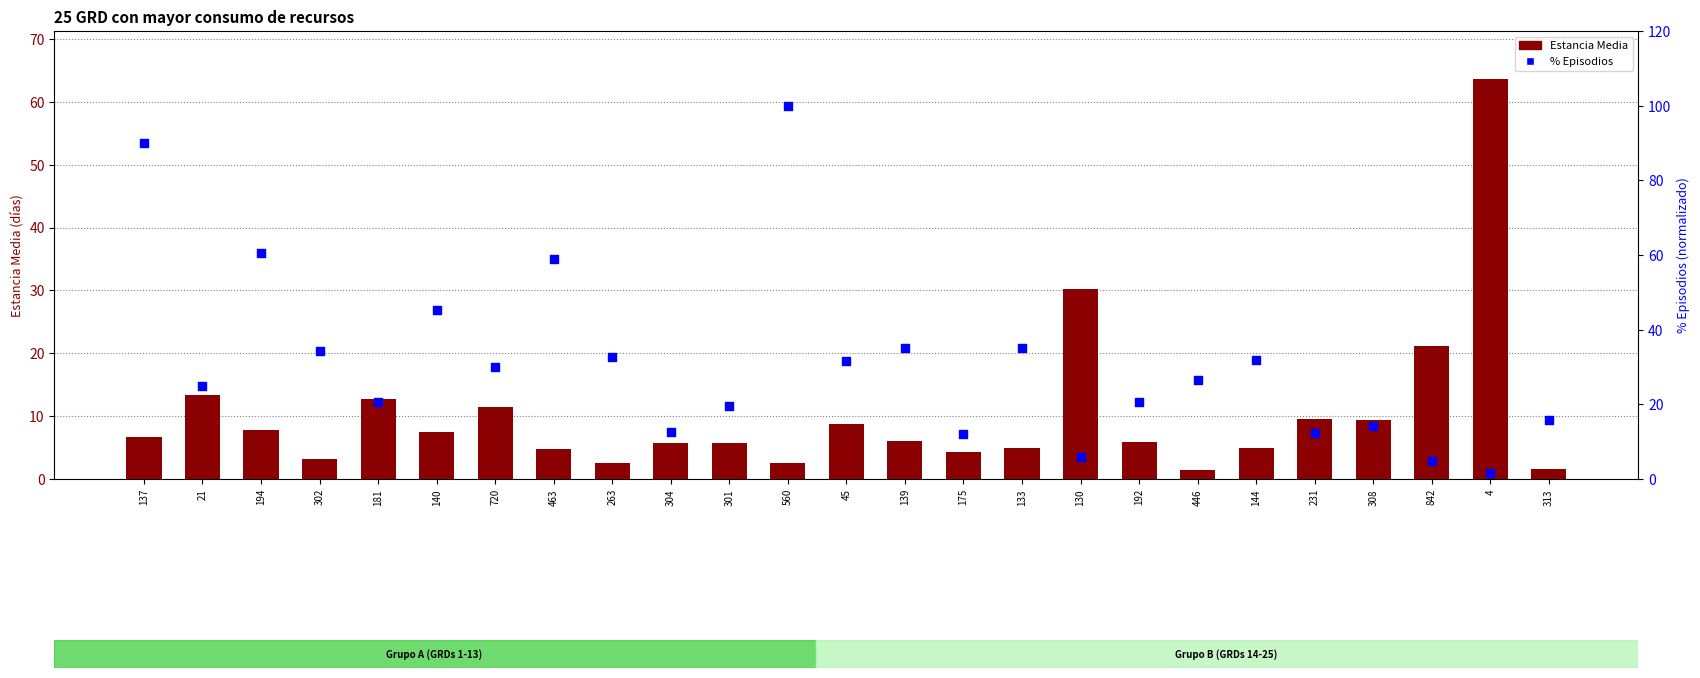

Which series has the largest Y range (max minus min)?

% Episodios